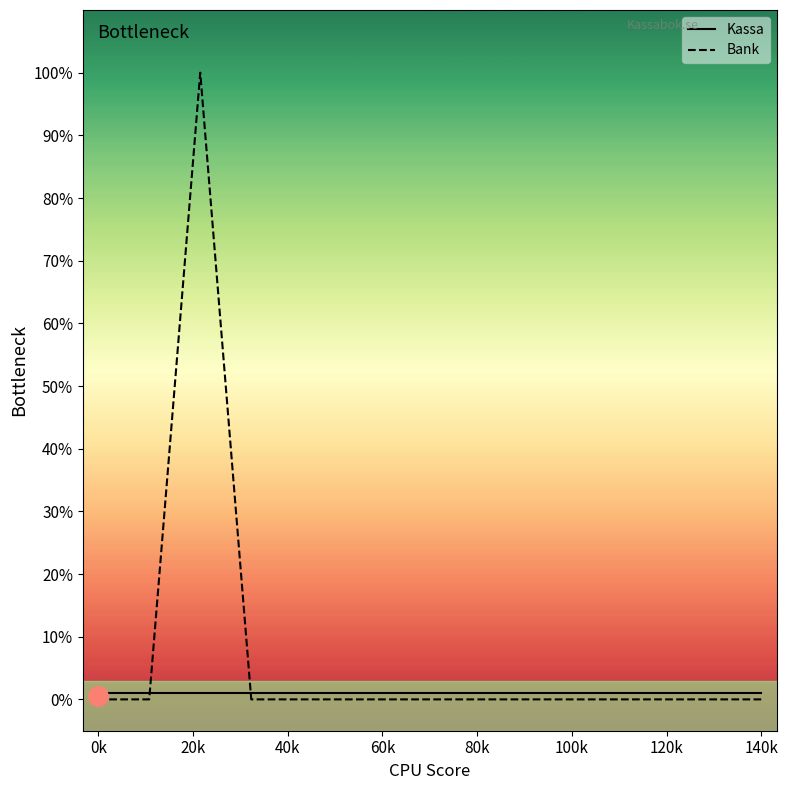

Between 20k and 12, which is larger?

20k